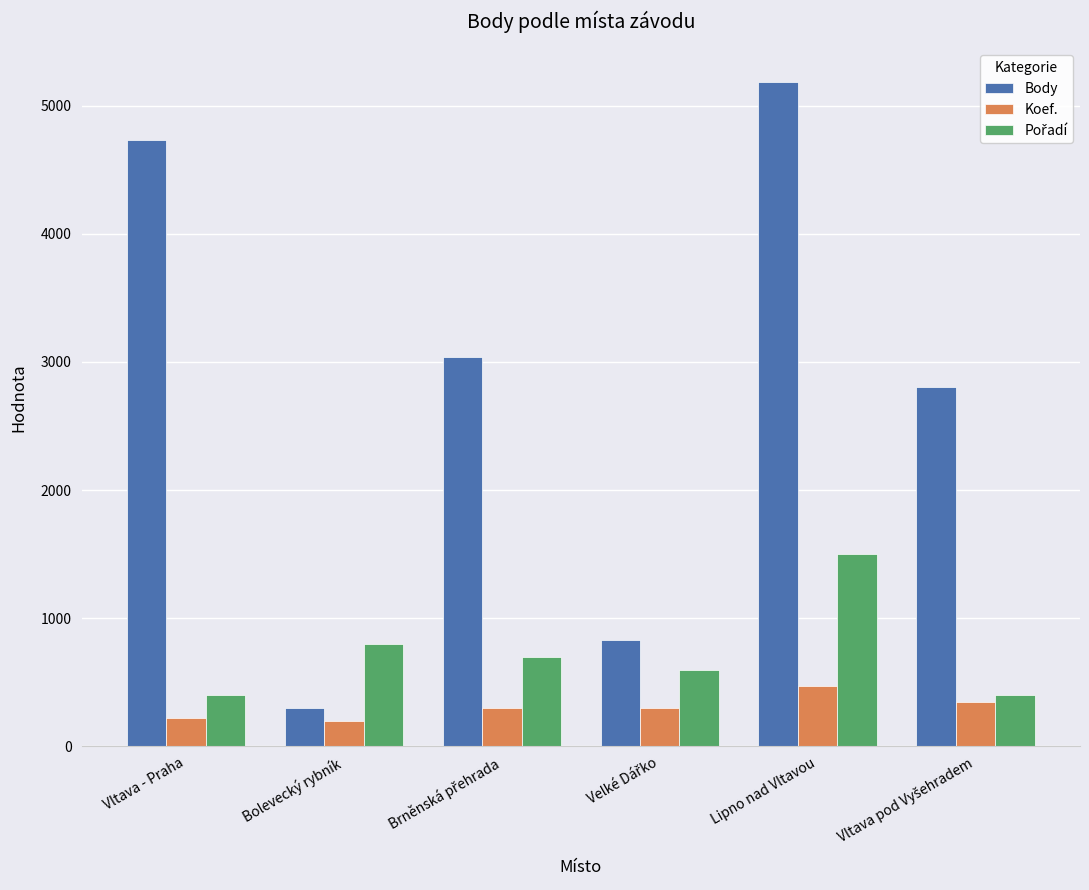

What is the difference between the second highest and minimum values in the Body series?

4432